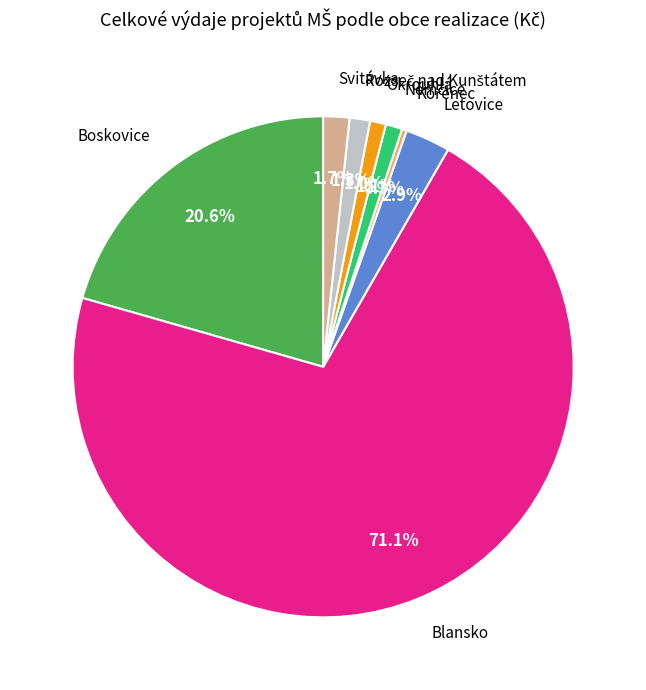

Approximately how many times larger is the value at Blansko compared to Letovice?

24.5